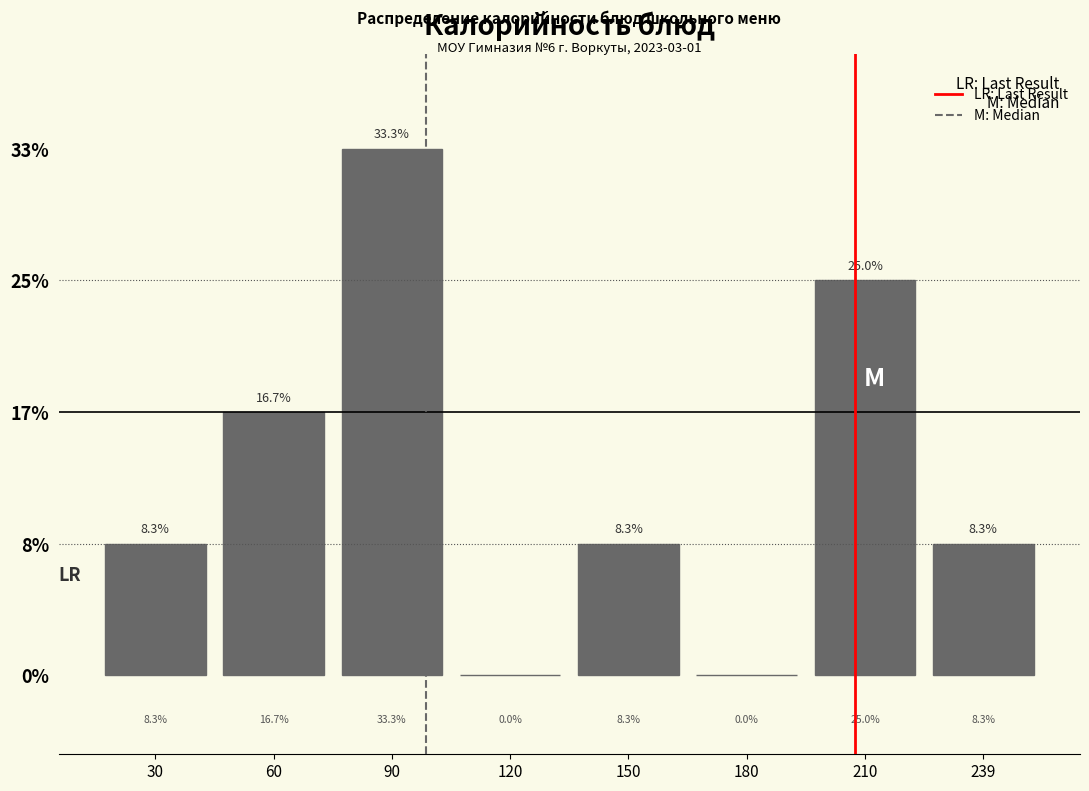

Over which range of the x-axis is the bar tallest?

75 to 105